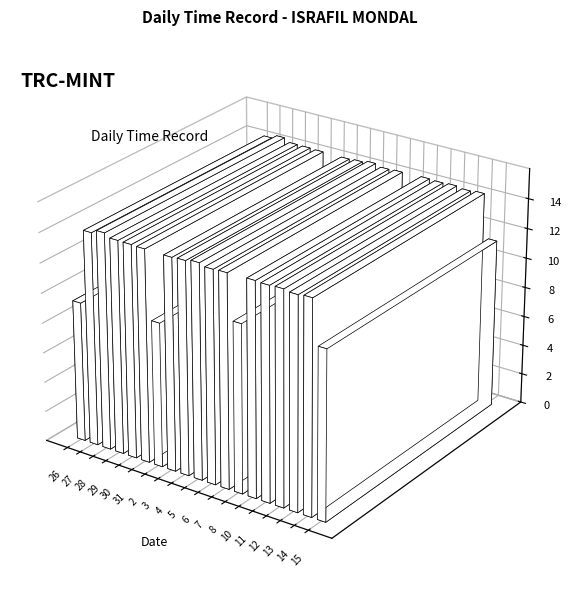

Which has a higher value, 2 or 12?

12